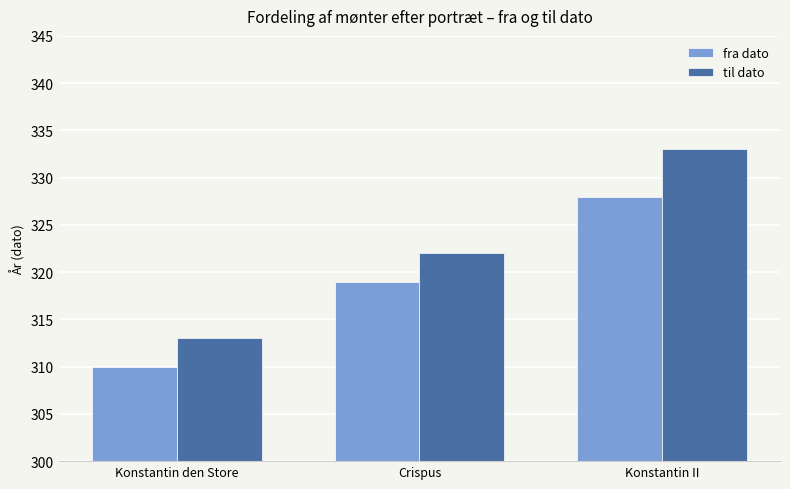

At which label is til dato closest to 323?

Crispus